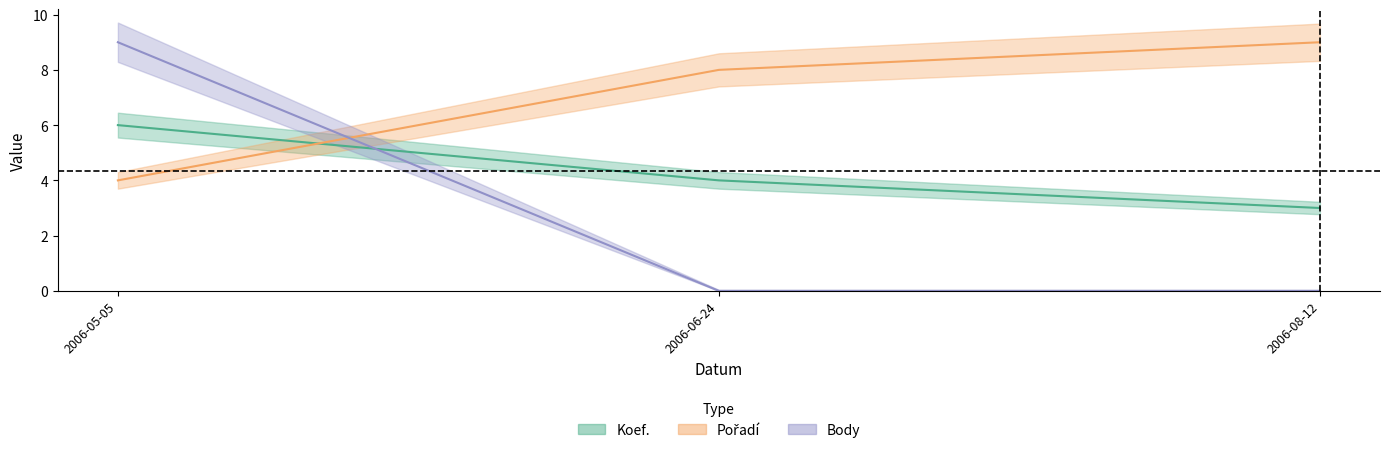

At which label is Pořadí closest to 6?

2006-05-05